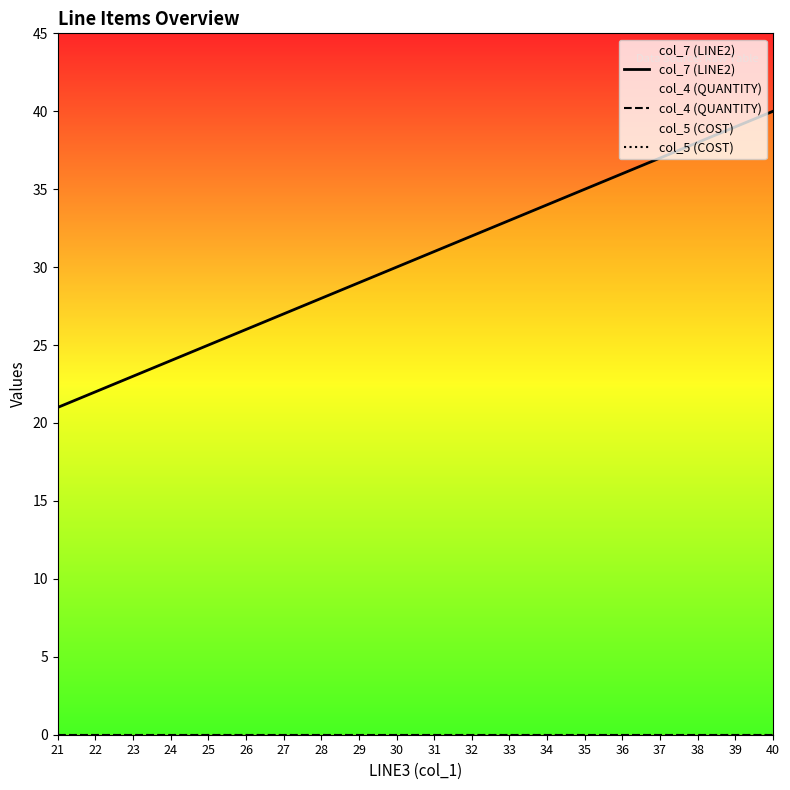

Reading right to left, transcribe all the data shown in this chart.

col_7 (LINE2): 40=40	39=39	38=38	37=37	36=36	35=35	34=34	33=33	32=32	31=31	30=30	29=29	28=28	27=27	26=26	25=25	24=24	23=23	22=22	21=21
col_4 (QUANTITY): 40=0	39=0	38=0	37=0	36=0	35=0	34=0	33=0	32=0	31=0	30=0	29=0	28=0	27=0	26=0	25=0	24=0	23=0	22=0	21=0
col_5 (COST): 40=0	39=0	38=0	37=0	36=0	35=0	34=0	33=0	32=0	31=0	30=0	29=0	28=0	27=0	26=0	25=0	24=0	23=0	22=0	21=0